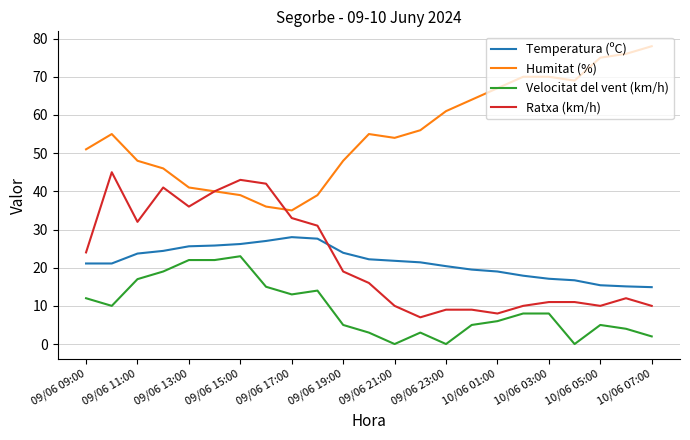

List the series in order of their peak value, lowest first.

Velocitat del vent (km/h), Temperatura (ºC), Ratxa (km/h), Humitat (%)